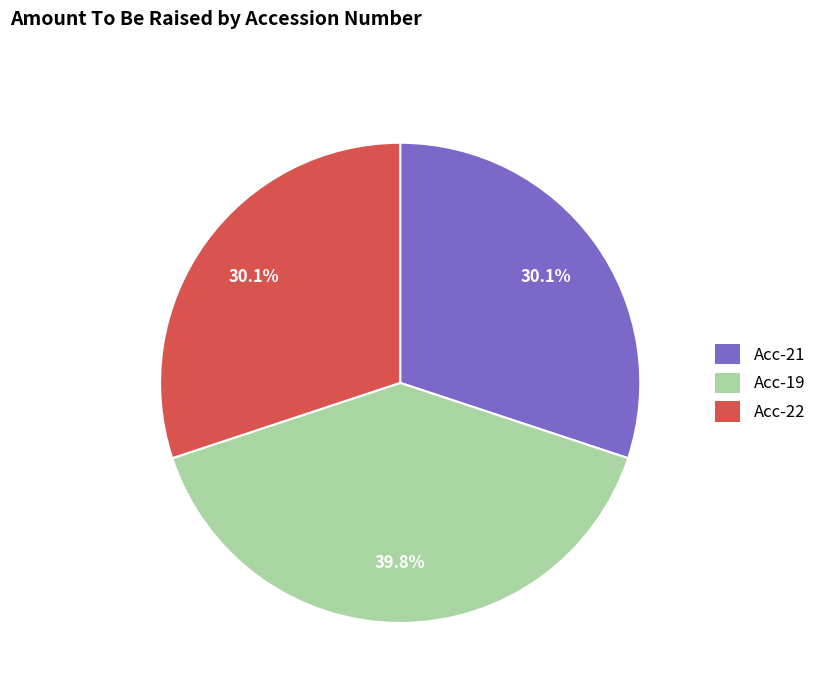

Is there any slice that represents more than half of the pie?

No